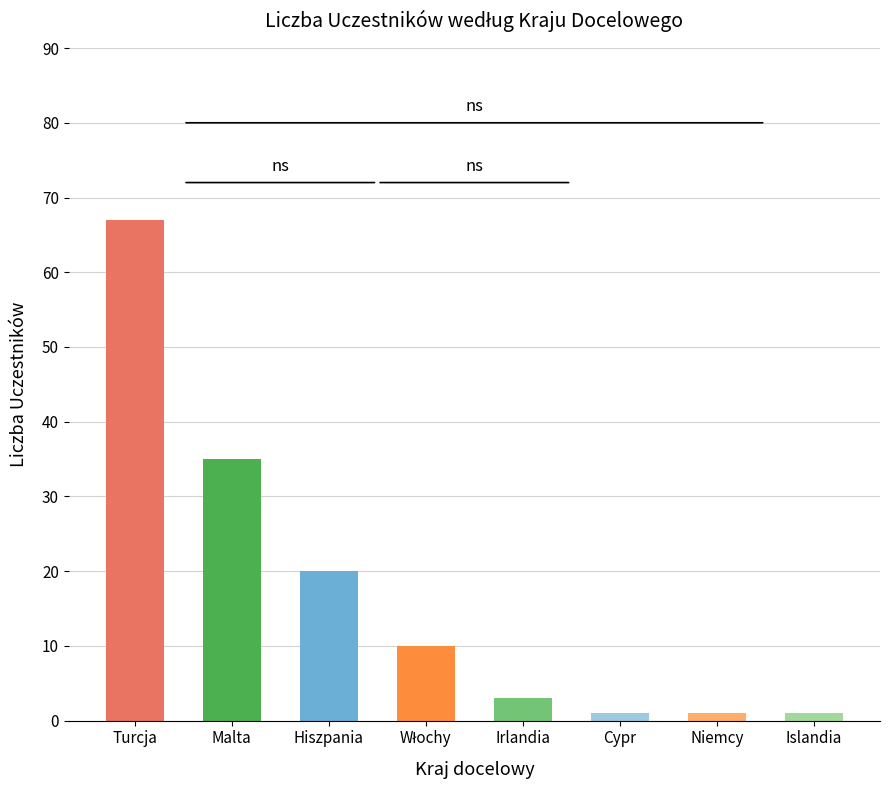

Reading right to left, transcribe all the data shown in this chart.

1	1	1	3	10	20	35	67